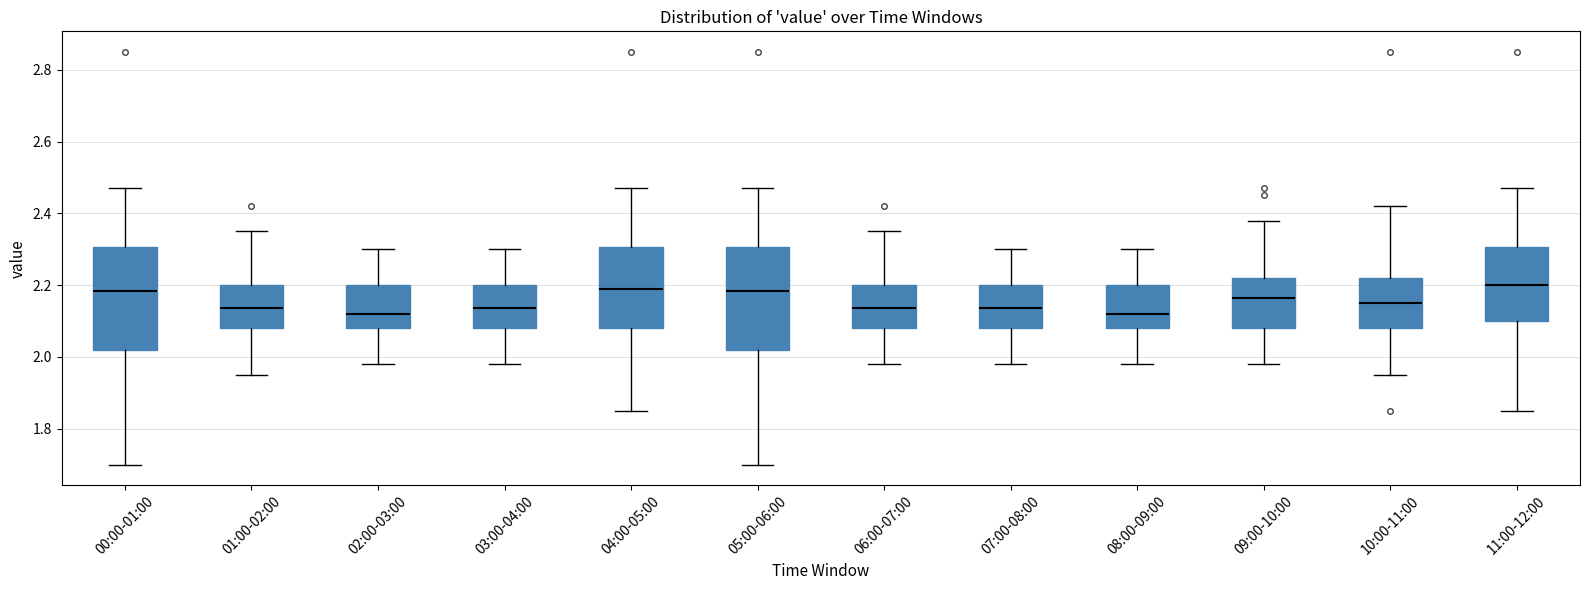

Reading left to right, read every box against the y-axis: the position of its median line, the range the box covers, and the ends of its whiskers. The values are not printed on the chart, so give them approximately, as read against the axis.

00:00-01:00: median 2.18, box 2.02 to 2.30, whiskers 1.70 to 2.48
01:00-02:00: median 2.14, box 2.08 to 2.20, whiskers 1.96 to 2.36
02:00-03:00: median 2.12, box 2.08 to 2.20, whiskers 1.98 to 2.30
03:00-04:00: median 2.14, box 2.08 to 2.20, whiskers 1.98 to 2.30
04:00-05:00: median 2.20, box 2.08 to 2.30, whiskers 1.86 to 2.48
05:00-06:00: median 2.18, box 2.02 to 2.30, whiskers 1.70 to 2.48
06:00-07:00: median 2.14, box 2.08 to 2.20, whiskers 1.98 to 2.36
07:00-08:00: median 2.14, box 2.08 to 2.20, whiskers 1.98 to 2.30
08:00-09:00: median 2.12, box 2.08 to 2.20, whiskers 1.98 to 2.30
09:00-10:00: median 2.16, box 2.08 to 2.22, whiskers 1.98 to 2.38
10:00-11:00: median 2.16, box 2.08 to 2.22, whiskers 1.96 to 2.42
11:00-12:00: median 2.20, box 2.10 to 2.30, whiskers 1.86 to 2.48